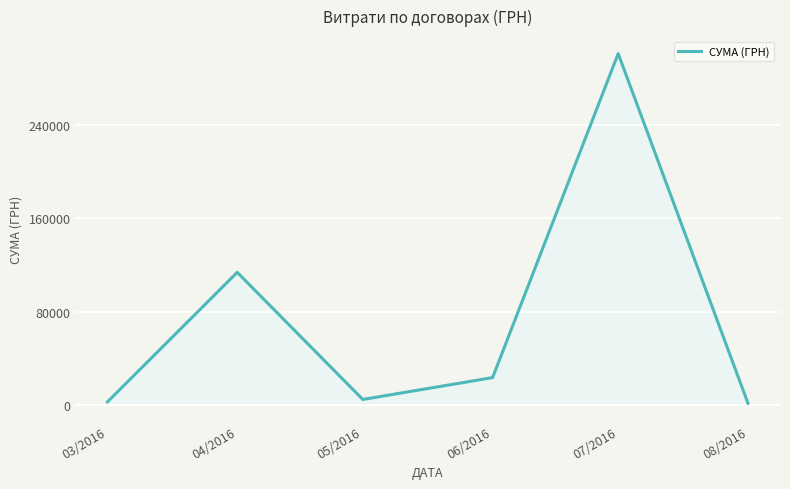

Does the chart display data point markers on the line(s)?

No